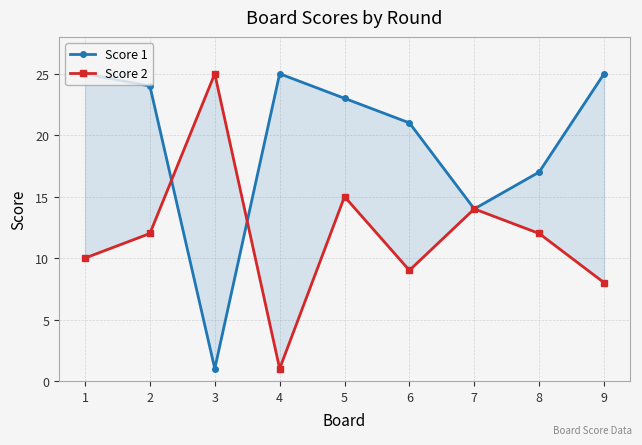

What is the value of the Score 2 point at the 5th from the left?

15